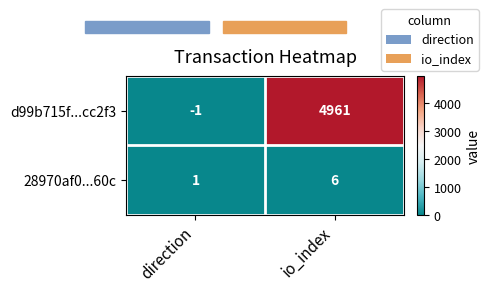

What is the average value of the 28970af0...60c series?

4